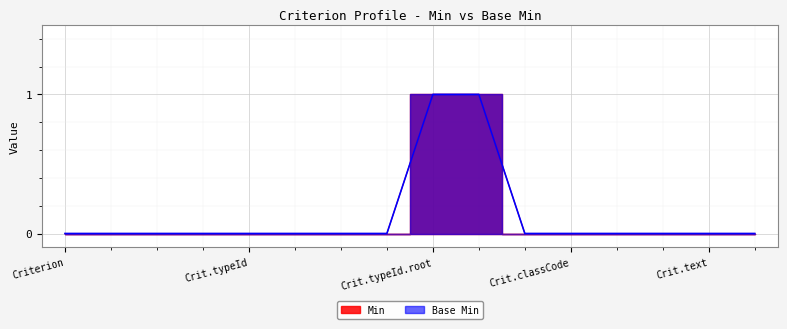

Between Crit.classCode and Criterion, which is larger?

Crit.classCode